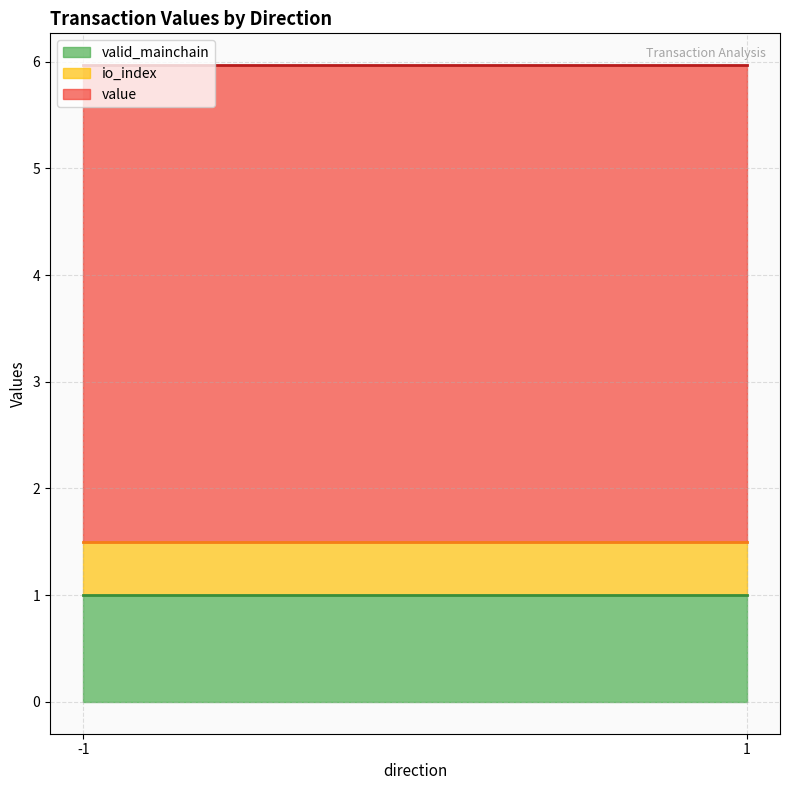

What is the total value across all series at -1?

6.0